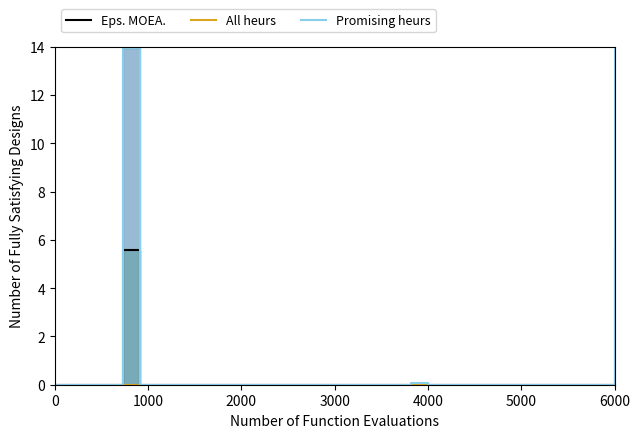

What is the difference between the maximum and second lowest values in the Eps. MOEA. series?

5.6